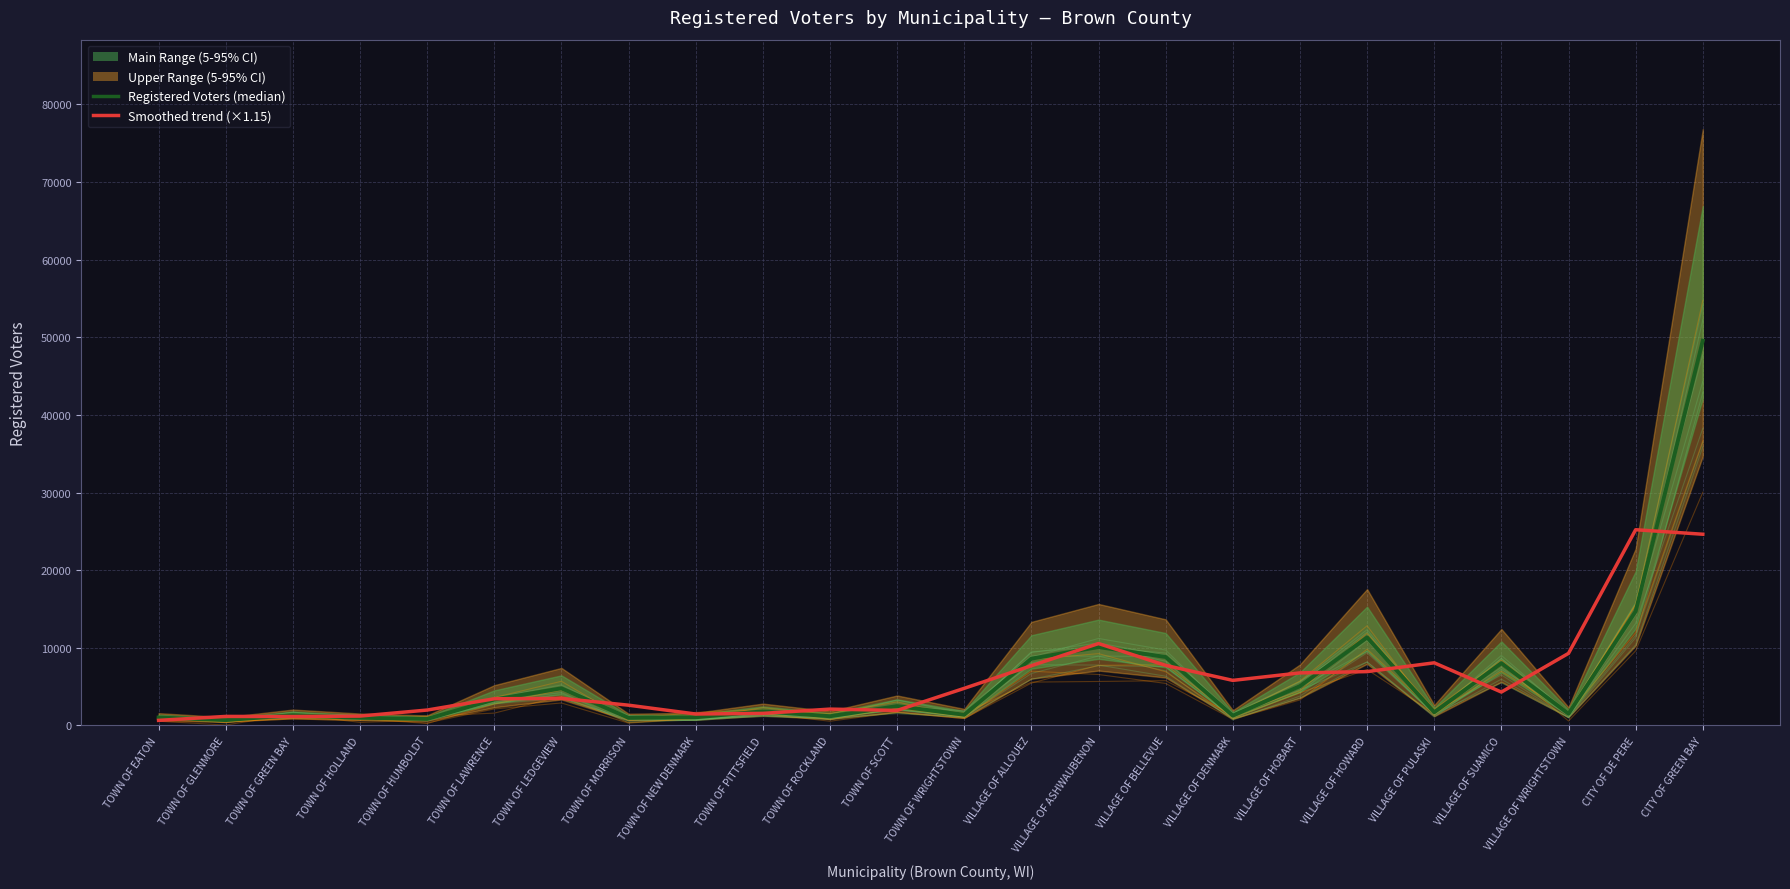

How many categories are shown in the chart?

24